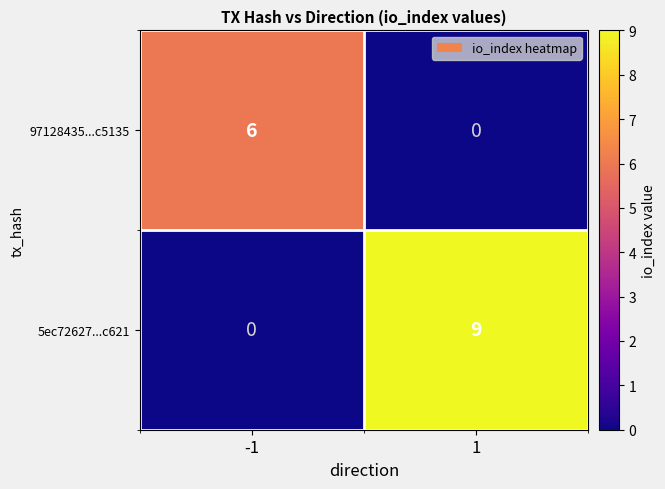

What is the greatest value displayed?

9